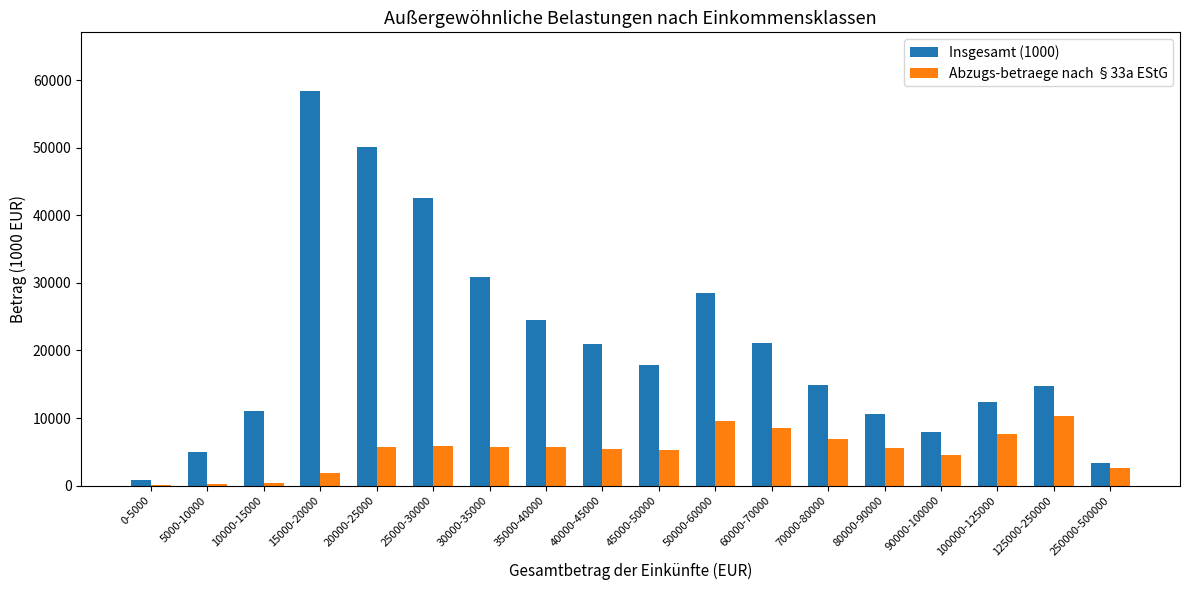

True or false: Insgesamt (1000) has a value of 7927 at 90000-100000.

True